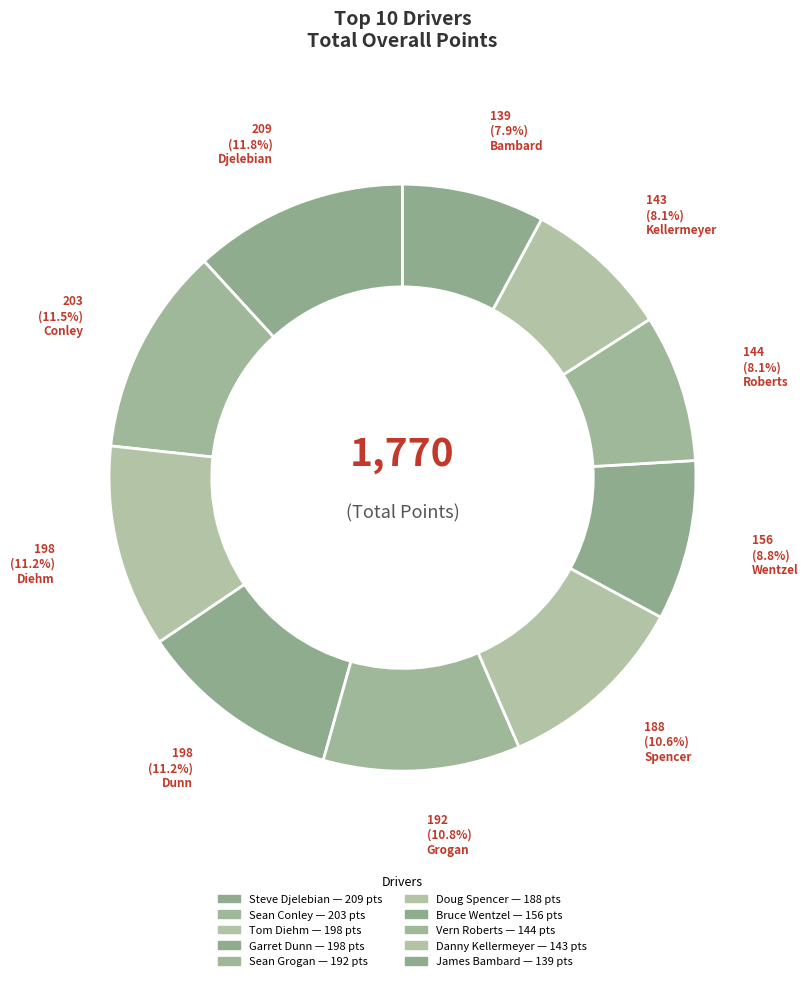

How many segments does this pie chart have?

10